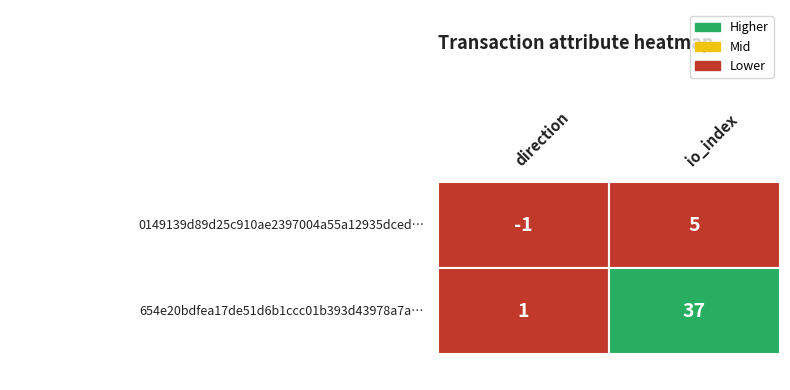

List the series in order of their peak value, highest first.

654e20bdfea17de51d6b1ccc01b393d43978a7a, 0149139d89d25c910ae2397004a55a12935dced